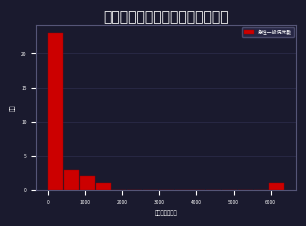

Reading left to right, transcribe this chart: for each bar, give the range it covers on the x-axis and its height. Neither the bar edges nor the heights are printed on the chart, so give them approximately, as read against the axes.

0 to 400: 23
400 to 900: 3
900 to 1300: 2
1300 to 1700: 1
1700 to 2100: 0
2100 to 2600: 0
2600 to 3000: 0
3000 to 3400: 0
3400 to 3800: 0
3800 to 4300: 0
4300 to 4700: 0
4700 to 5100: 0
5100 to 5500: 0
5500 to 6000: 0
6000 to 6400: 1